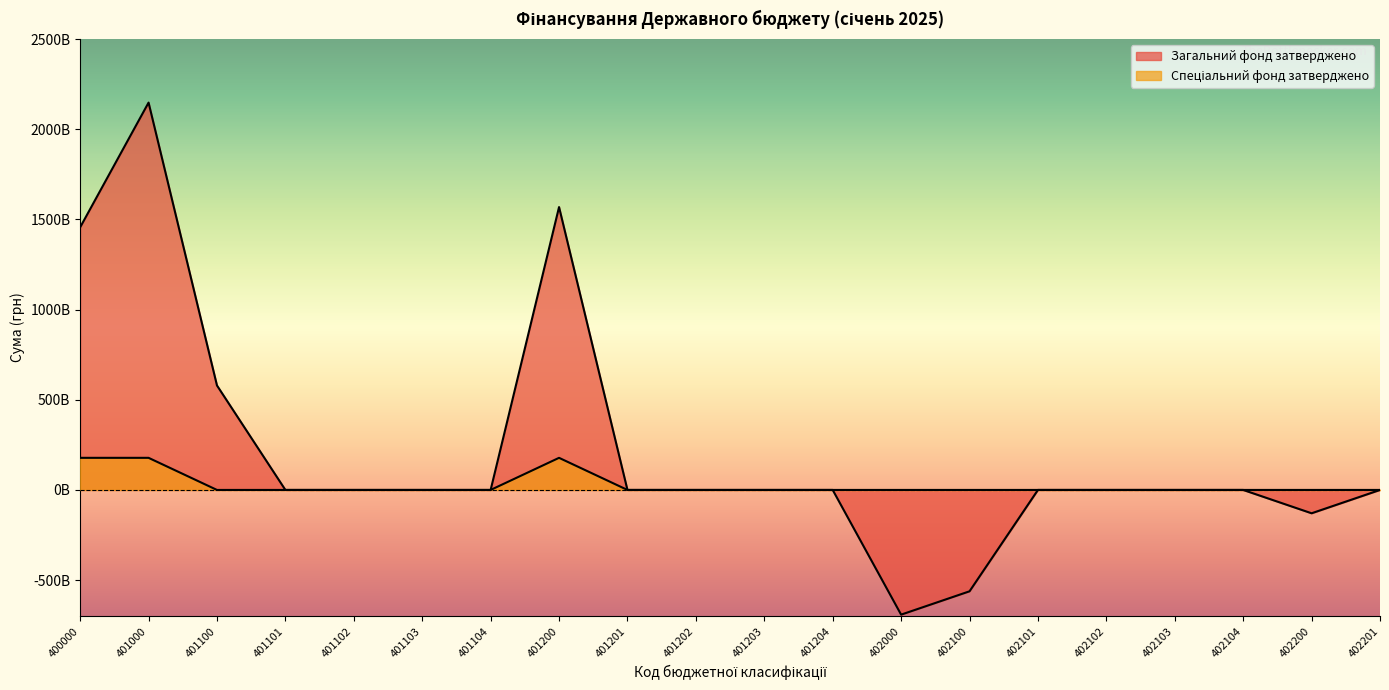

Does the chart have visible grid lines?

No